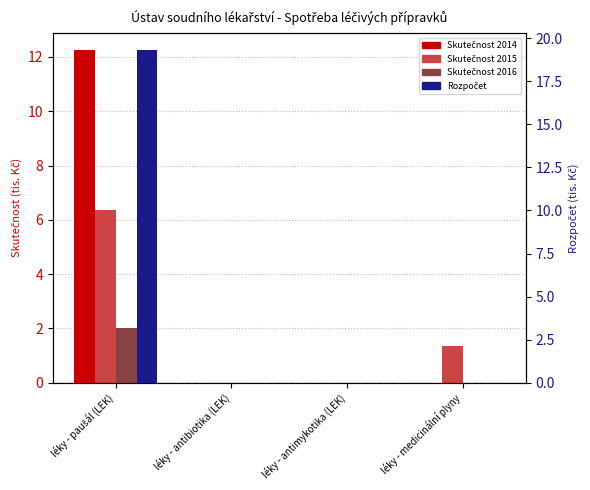

At which label is Rozpočet closest to 9?

léky - antibiotika (LEK)